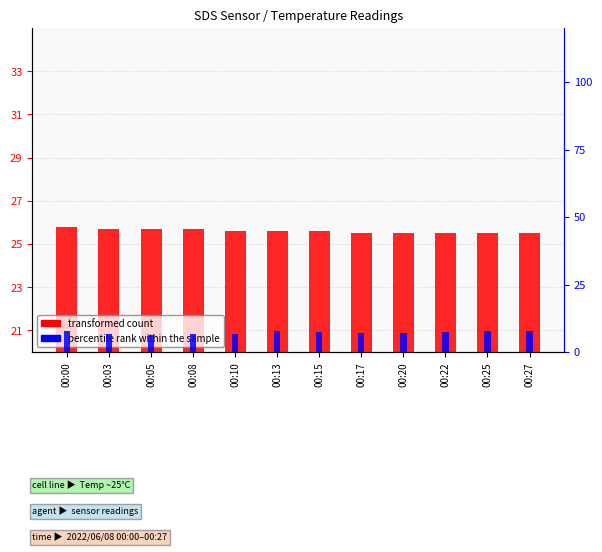

What is the greatest value displayed?

25.8